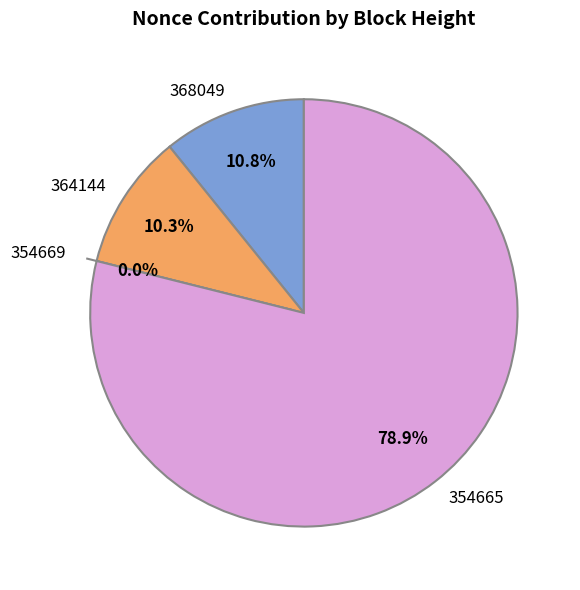

What percentage is the 354665 slice, to the nearest percent?

79%